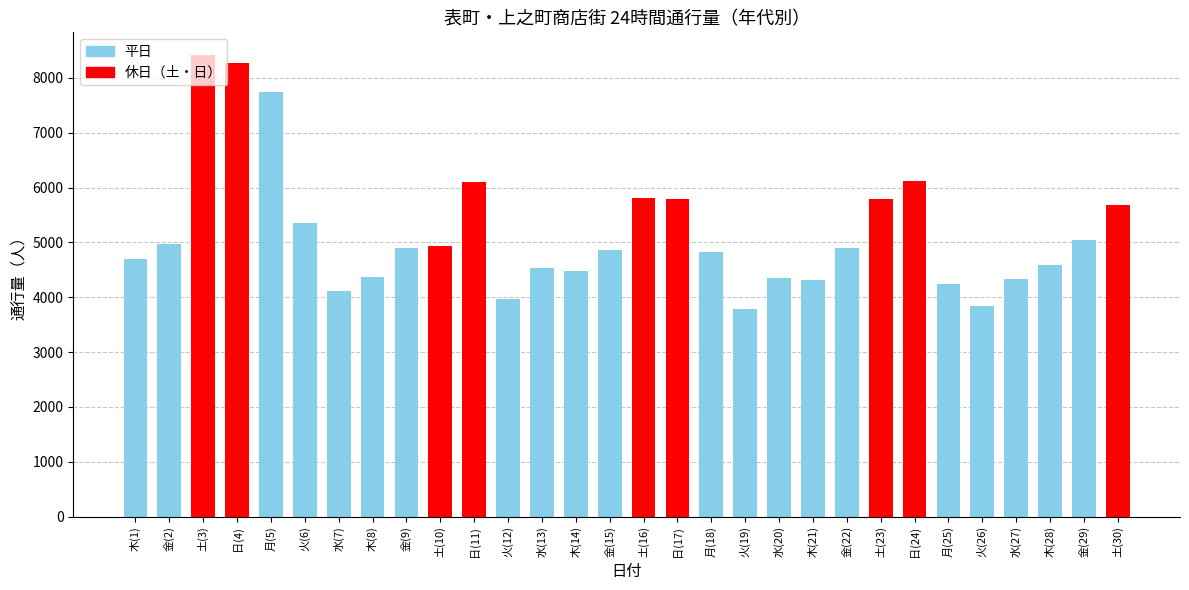

How many categories are shown in the chart?

30